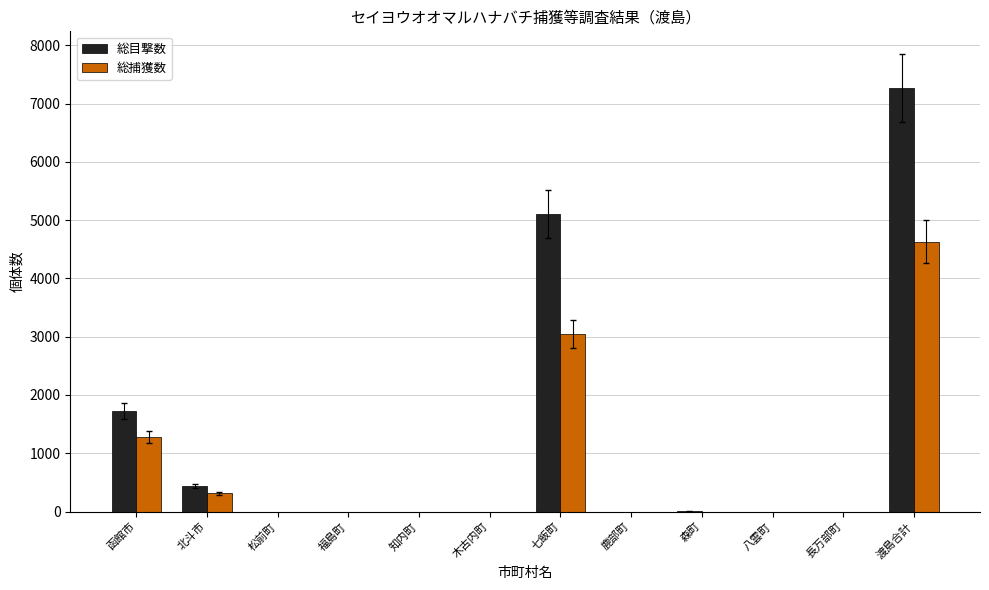

Is it true that 総捕獲数 equals -1930 at 福島町?

False